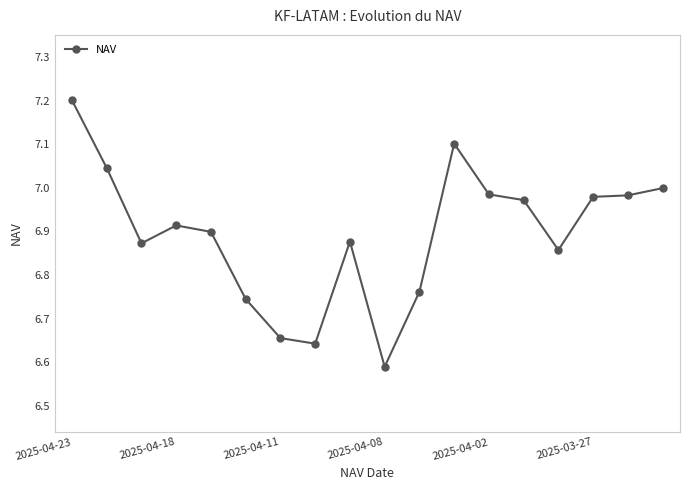

How many lines are shown in the chart?

1